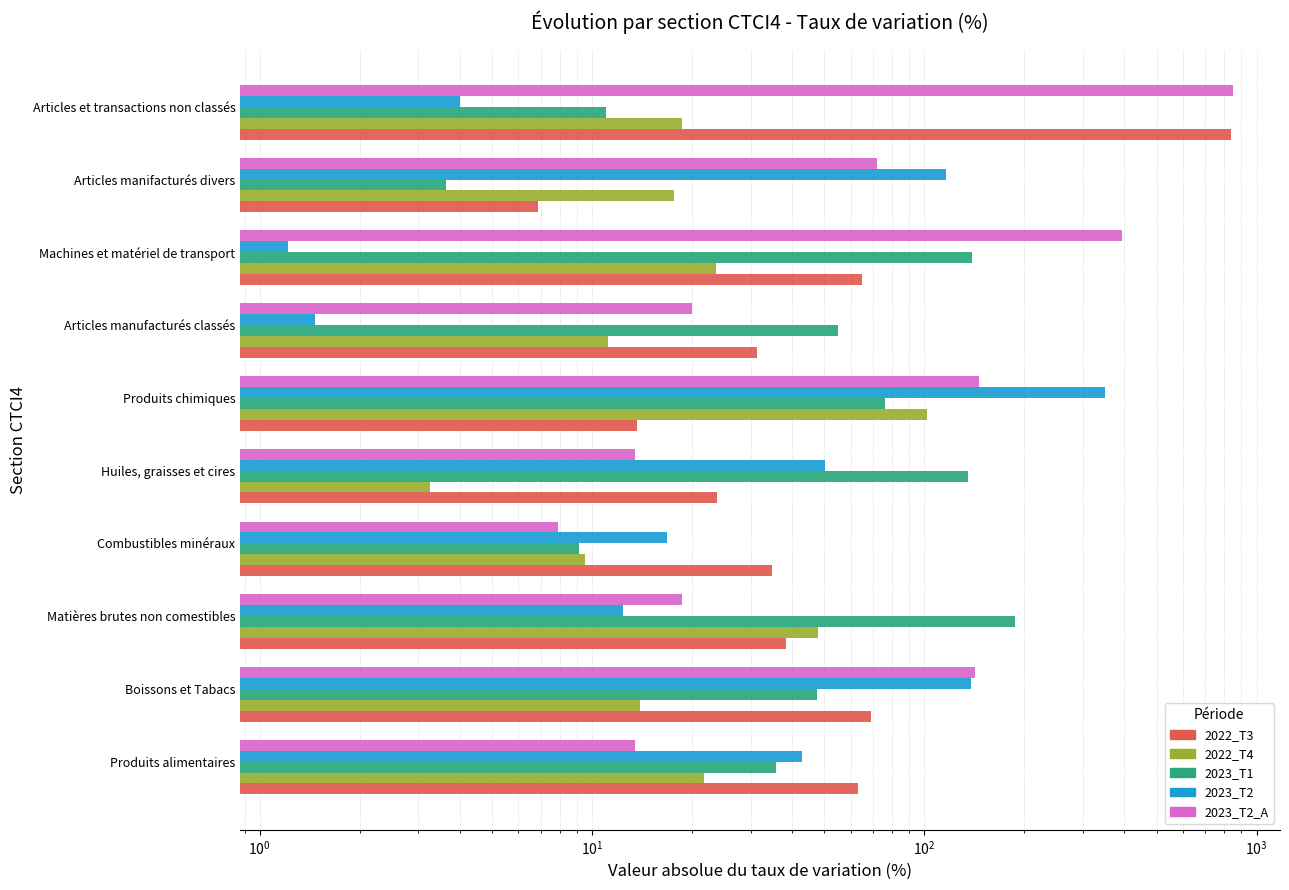

Does the chart contain any negative values?

No